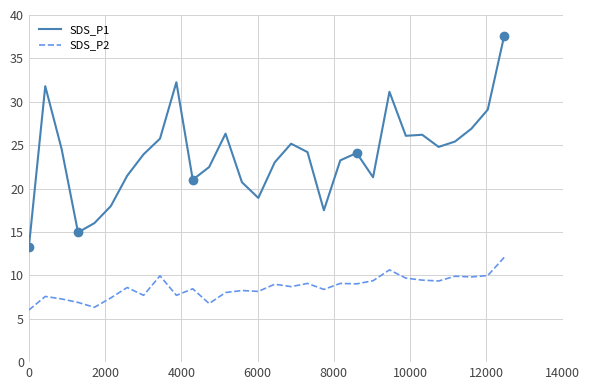

How many series are shown in this chart?

2